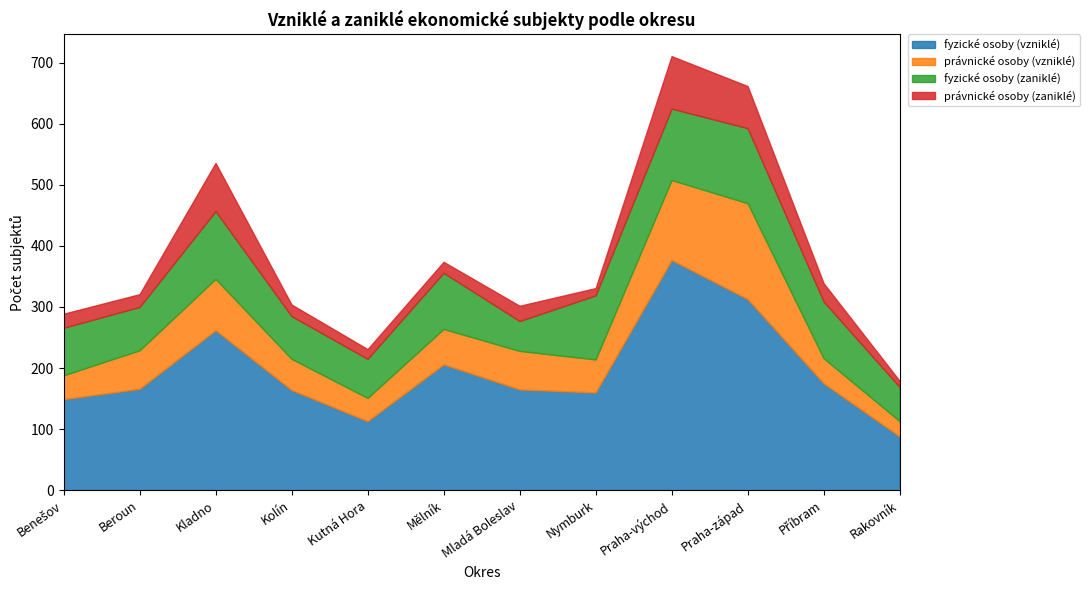

What is the difference between the highest and lowest values at Praha-západ?

244